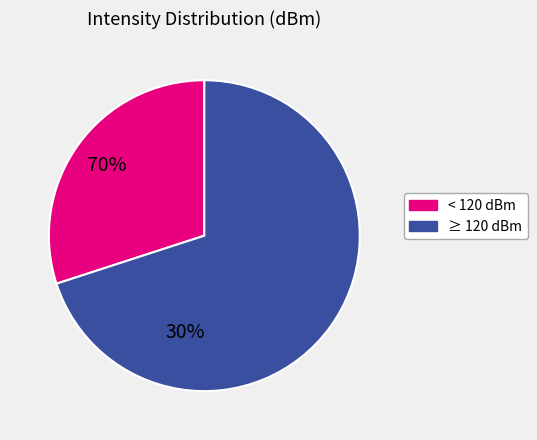

Is there any slice that represents more than half of the pie?

Yes